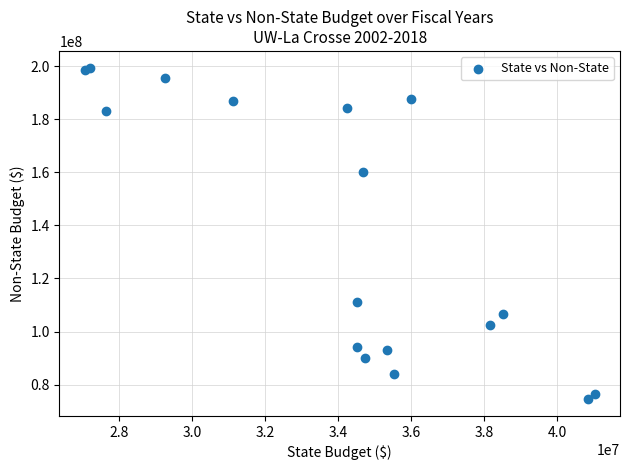

What Y value in the scatter plot is closest to 136997684?

159973836